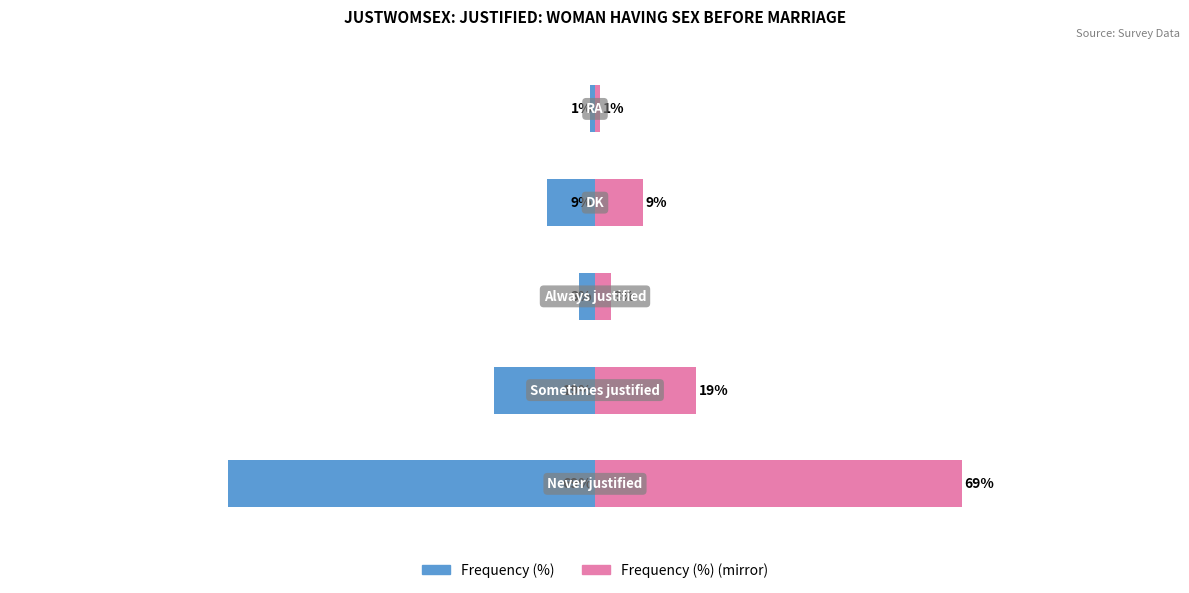

What is the spread (max minus min) of values at 3?

18